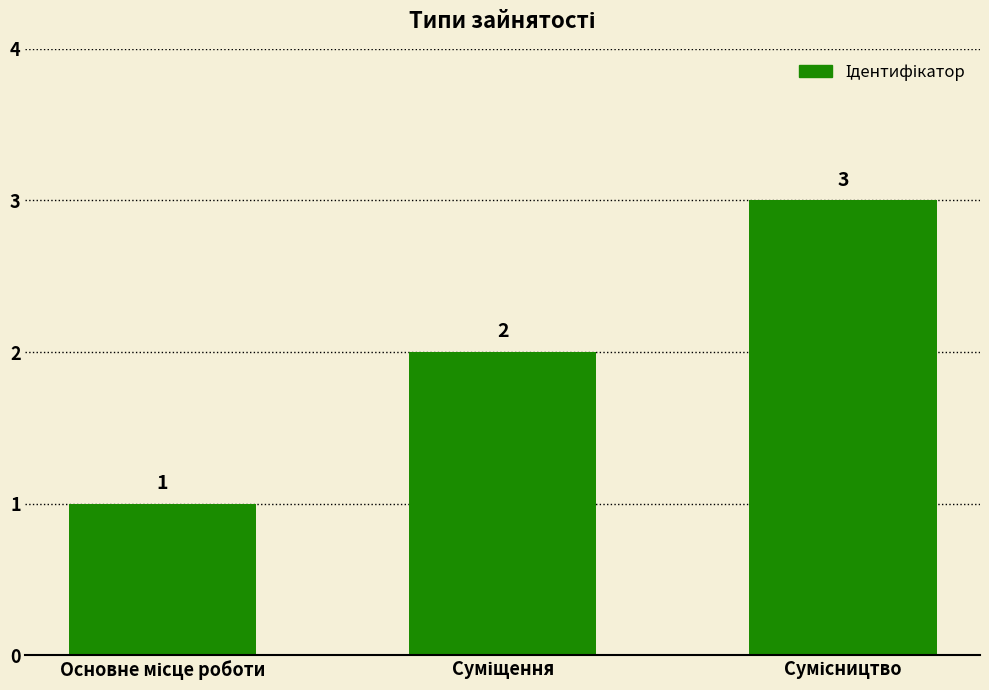

What is the sum of all values?

6